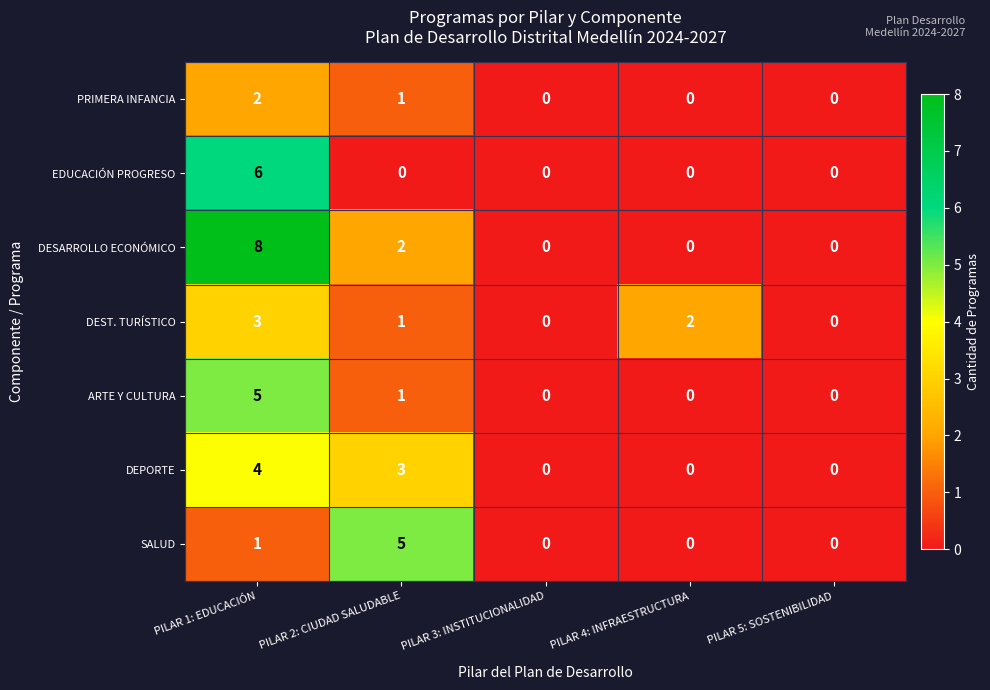

What is the difference between the highest and lowest values at PILAR 1: EDUCACIÓN?

7